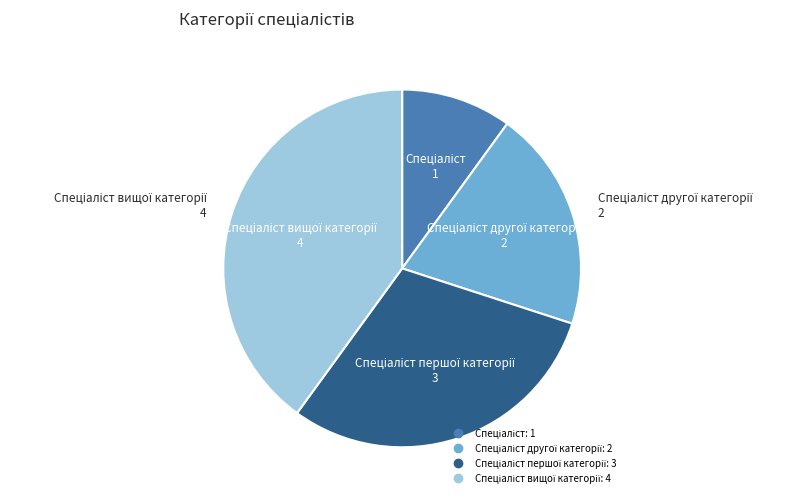

Is there a majority slice in this chart?

No